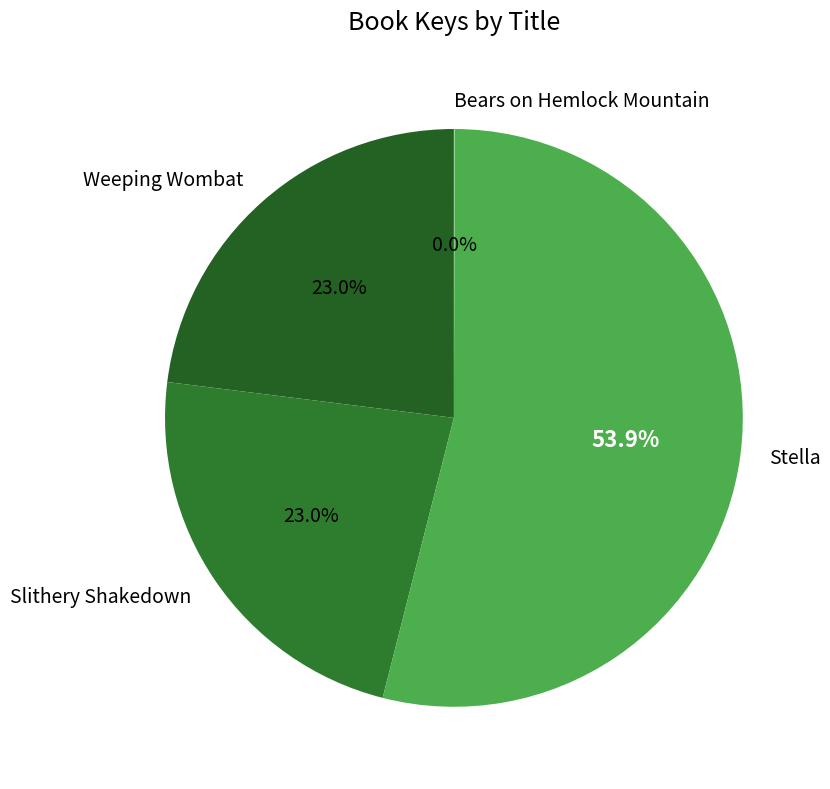

What percentage is the Slithery Shakedown slice, to the nearest percent?

23%